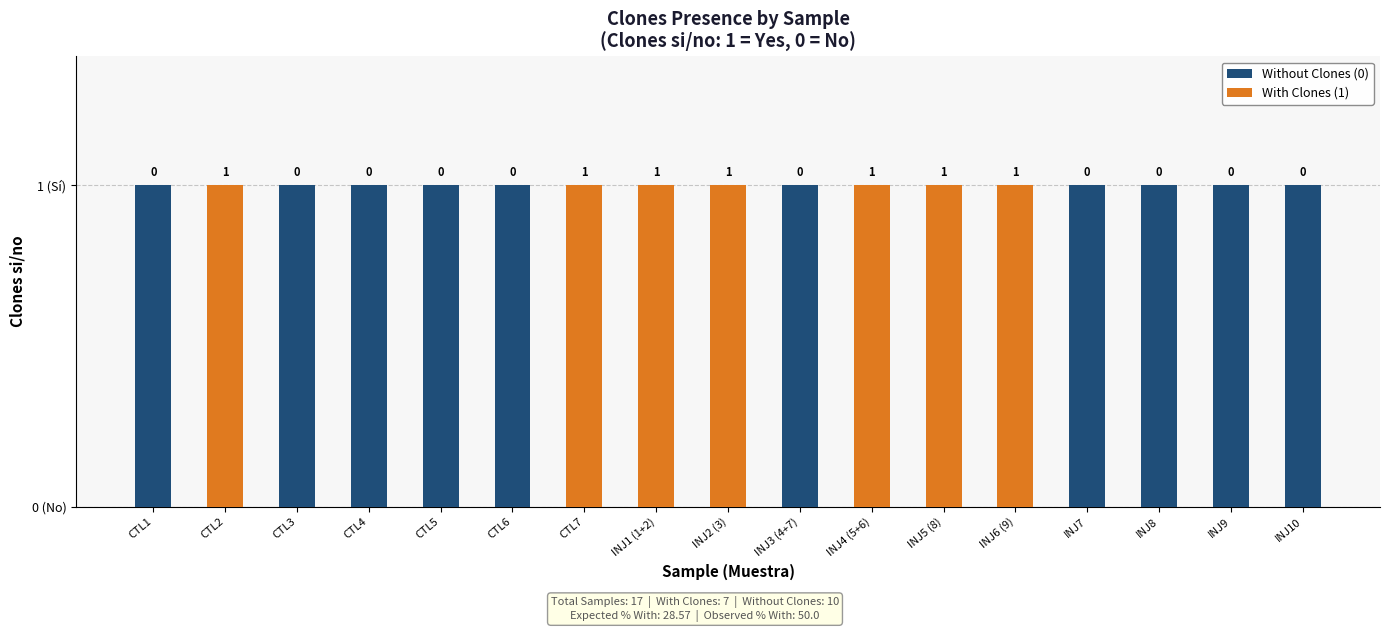

Which series has the largest total across all categories?

Without Clones (0)